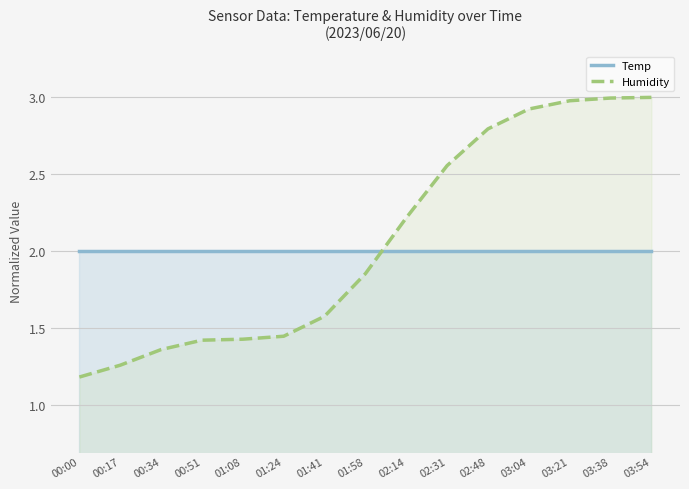

What is the maximum value for Humidity?

3.0